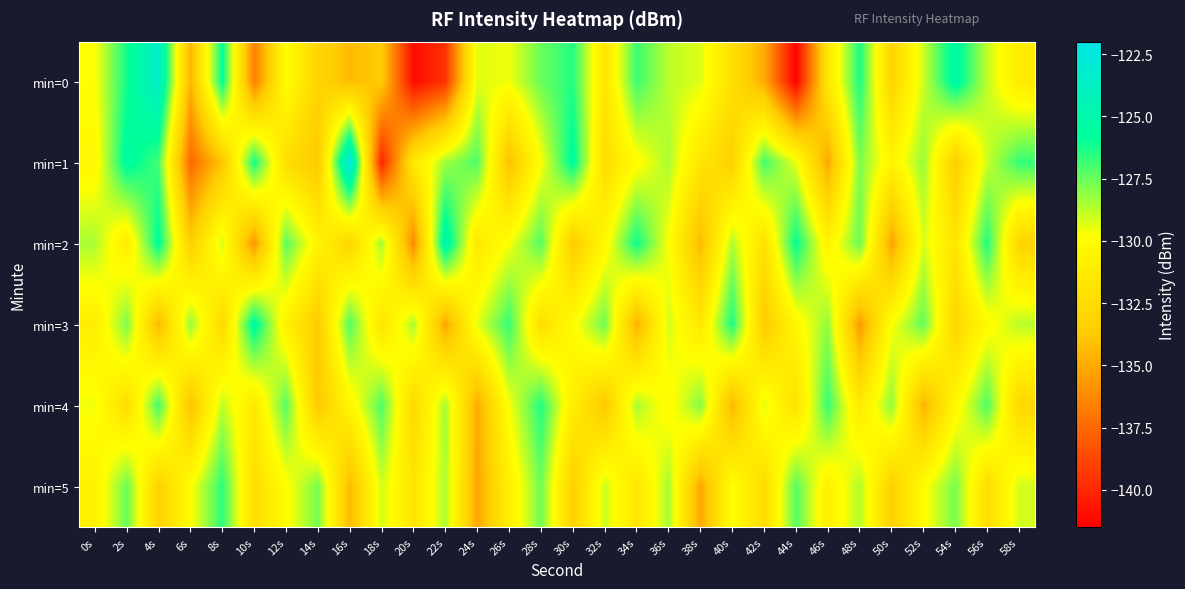

Which series has the widest spread of values?

min=0